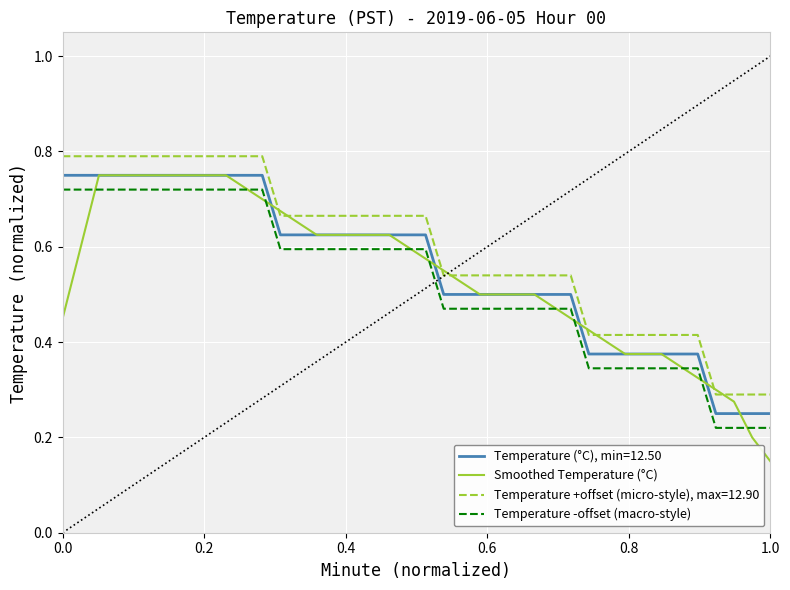

True or false: Temperature -offset (macro-style) and Temperature +offset (micro-style), max=12.90 cross at least once.

False